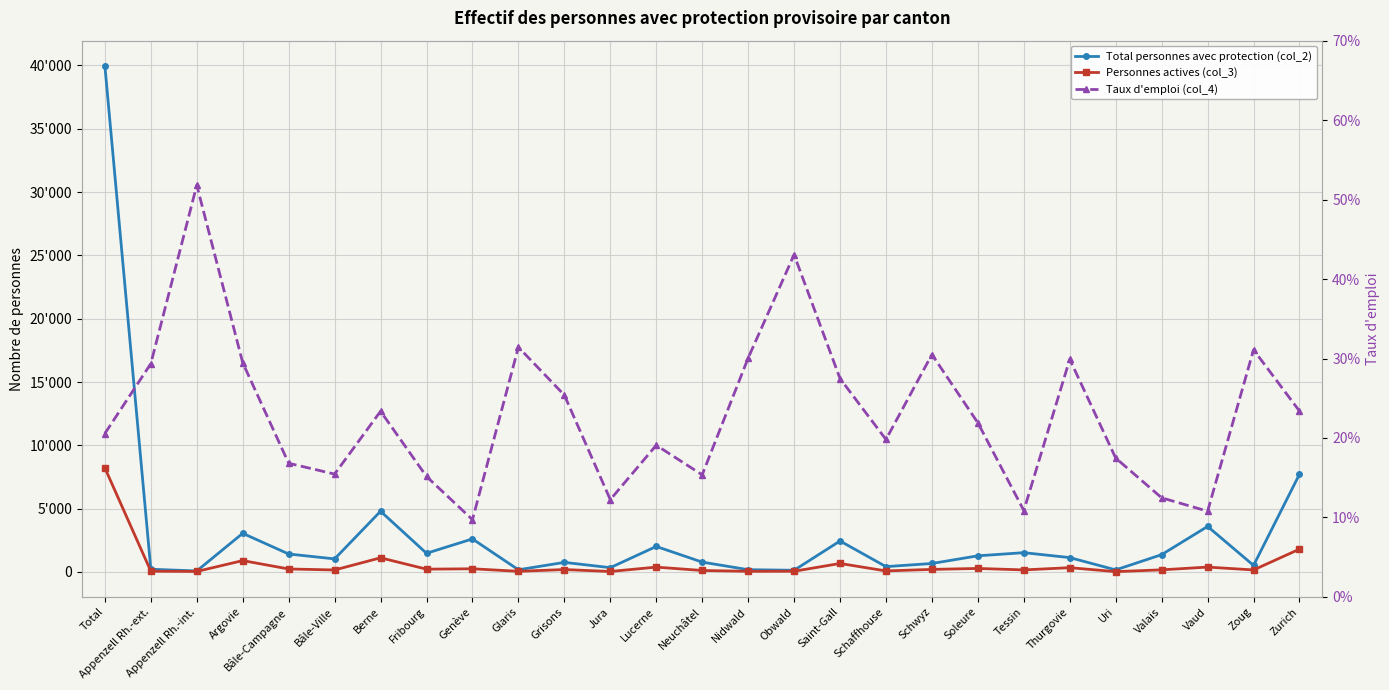

True or false: Total personnes avec protection (col_2) and Taux d'emploi (col_4) intersect in this chart.

False